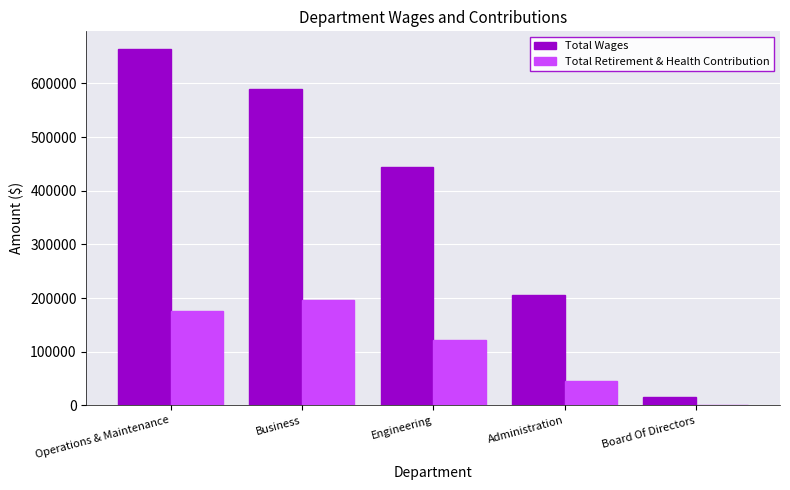

Reading right to left, extract all data points from this chart.

Total Wages: Board Of Directors=15300	Administration=206066	Engineering=443820	Business=589639	Operations & Maintenance=664014
Total Retirement & Health Contribution: Board Of Directors=0	Administration=45733	Engineering=121373	Business=195817	Operations & Maintenance=176829